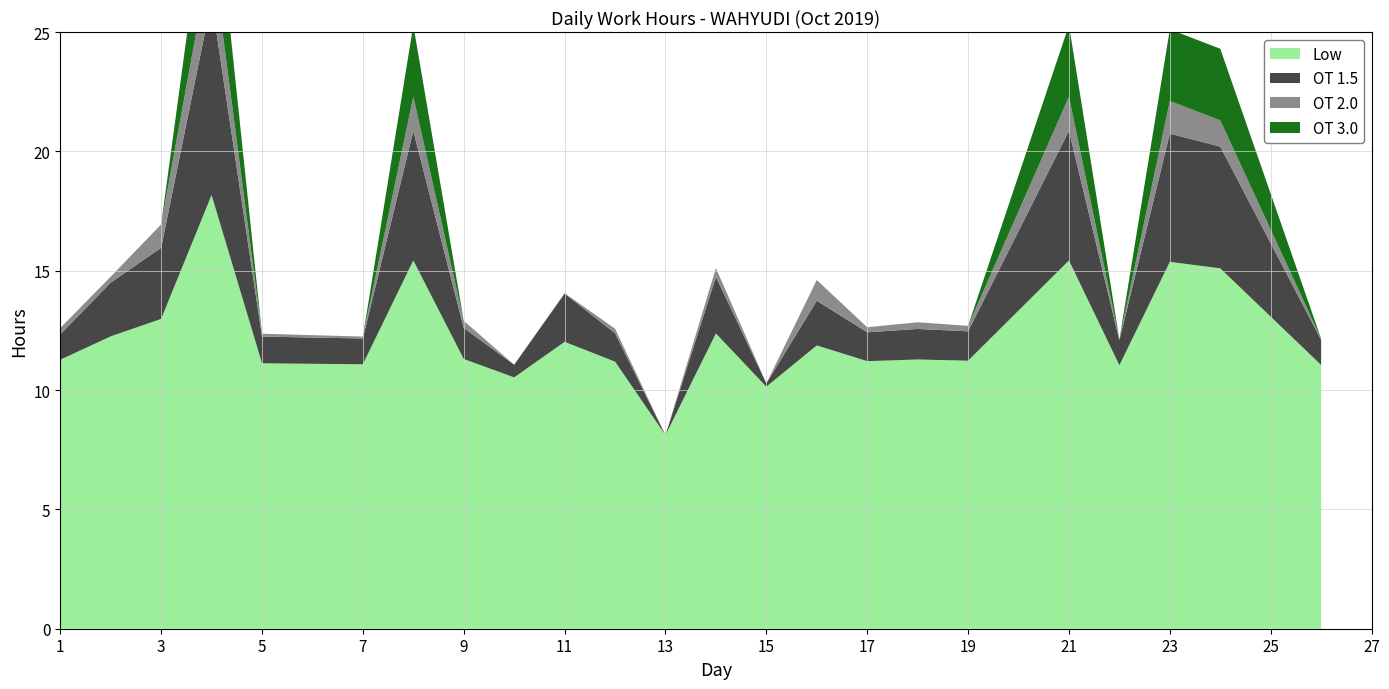

Reading left to right, transcribe all the data shown in this chart.

Low: 1=11.3	2=12.2	3=13.0	4=18.2	5=11.1	7=11.1	8=15.4	9=11.3	10=10.5	11=12.0	12=11.2	13=8.1	14=12.4	15=10.1	16=11.9	17=11.2	18=11.3	19=11.2	21=15.4	22=11.0	23=15.4	24=15.1	26=11.1
OT 1.5: 1=1.1	2=2.2	3=3.0	4=8.2	5=1.1	7=1.1	8=5.4	9=1.3	10=0.5	11=2.0	12=1.2	13=0.0	14=2.4	15=0.1	16=1.9	17=1.2	18=1.3	19=1.2	21=5.4	22=1.0	23=5.4	24=5.1	26=1.1
OT 2.0: 1=0.3	2=0.2	3=1.0	4=2.2	5=0.1	7=0.1	8=1.4	9=0.3	10=0.0	11=0.0	12=0.2	13=0.0	14=0.4	15=0.0	16=0.9	17=0.2	18=0.3	19=0.2	21=1.4	22=0.0	23=1.4	24=1.1	26=0.1
OT 3.0: 1=0.0	2=0.0	3=0.0	4=4.0	5=0.0	7=0.0	8=3.0	9=0.0	10=0.0	11=0.0	12=0.0	13=0.0	14=0.0	15=0.0	16=0.0	17=0.0	18=0.0	19=0.0	21=3.0	22=0.0	23=3.0	24=3.0	26=0.0